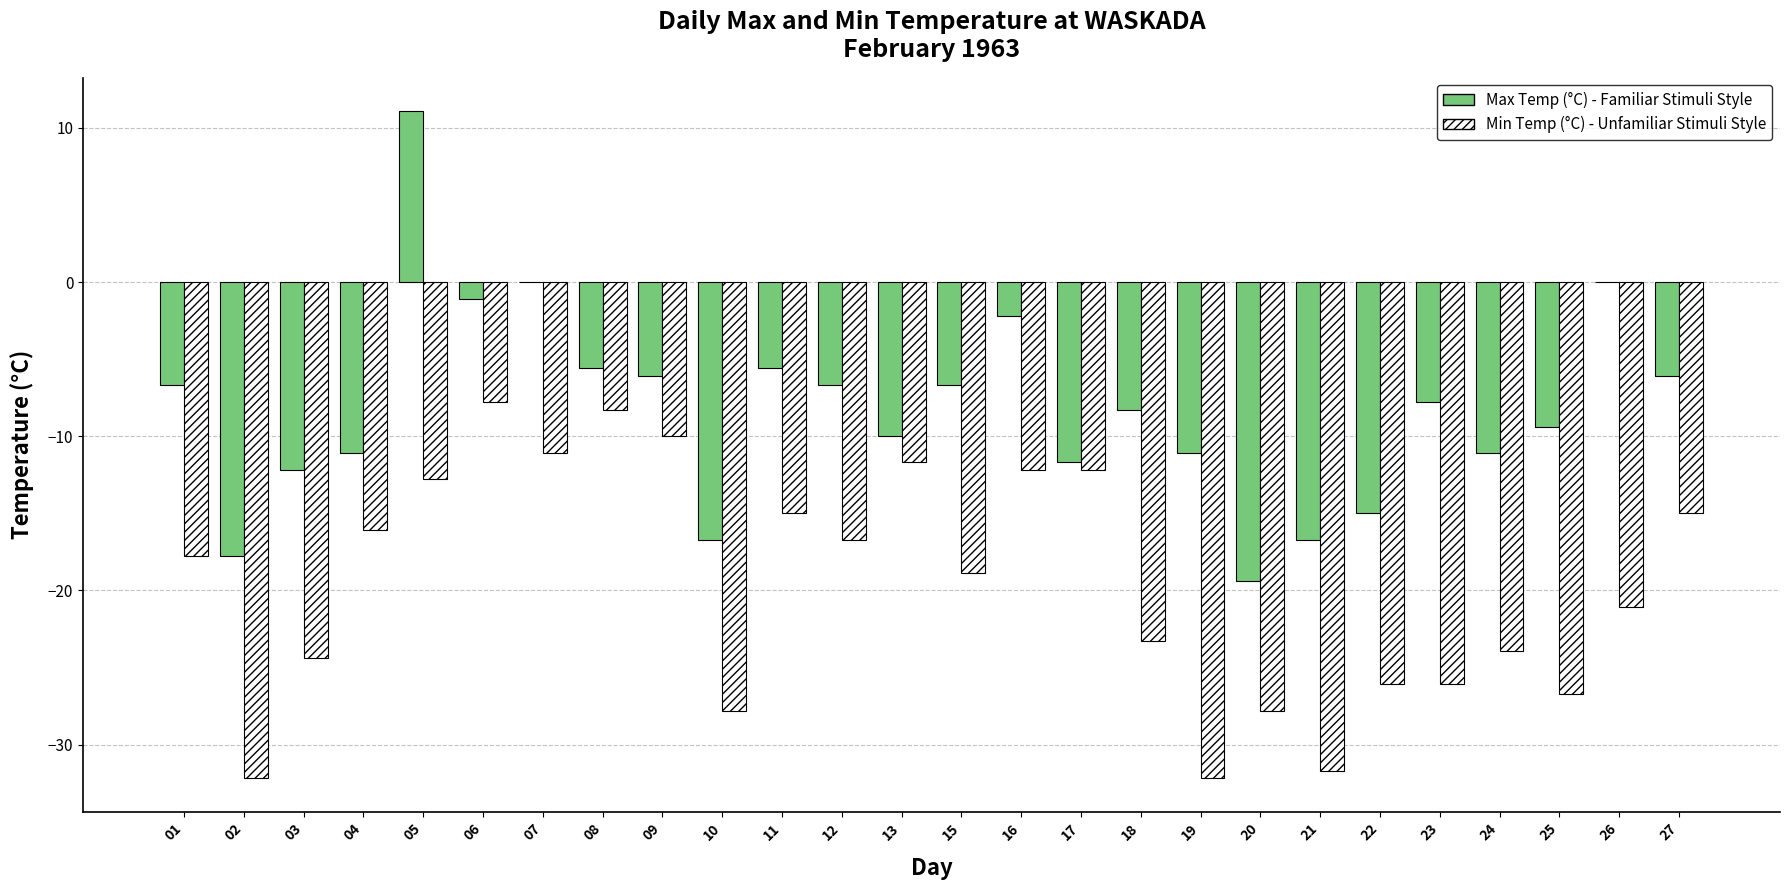

Does the chart contain stacked bars?

No